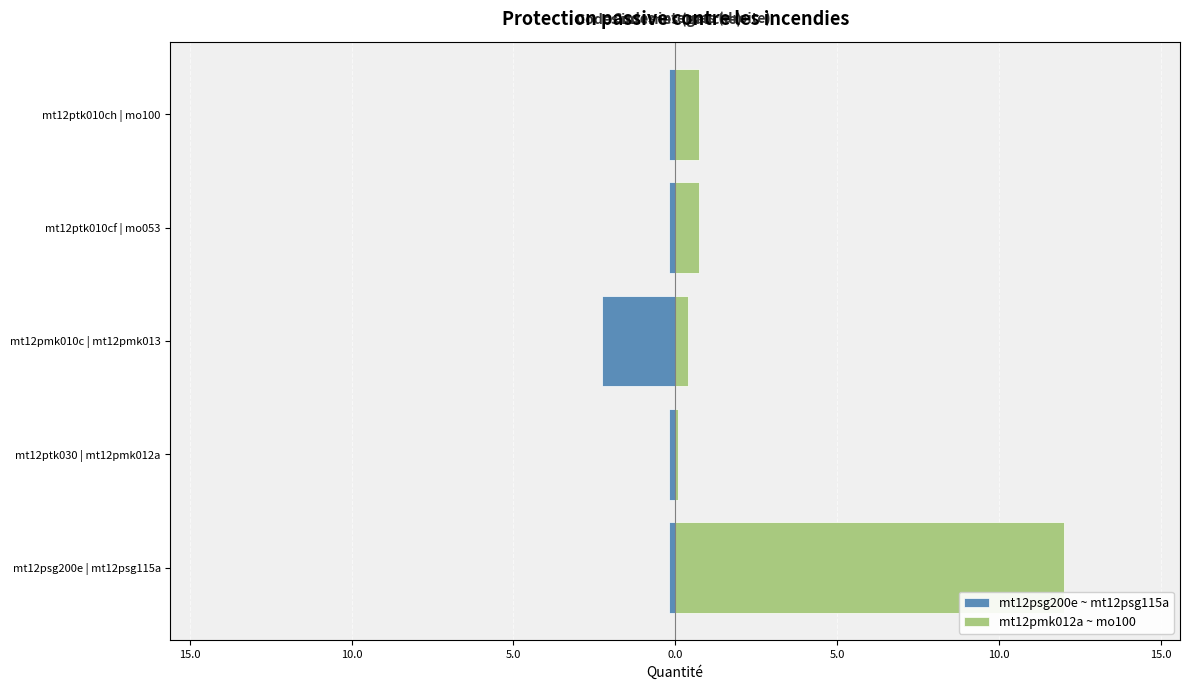

The value of mt12psg200e ~ mt12psg115a at mt12ptk010ch | mo100 is -0.1. True or false?

False